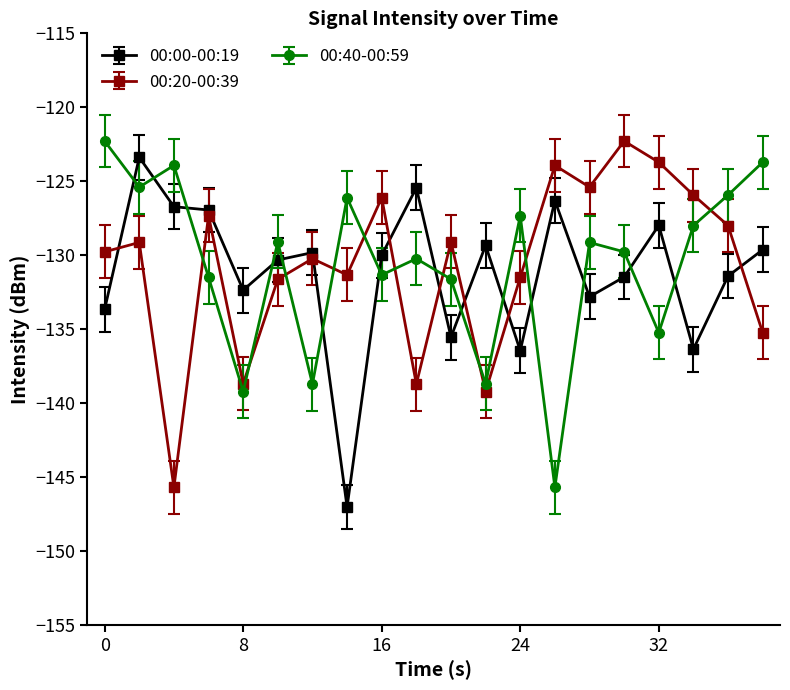

True or false: 00:40-00:59 has more than 2 points higher than both neighbors.

True